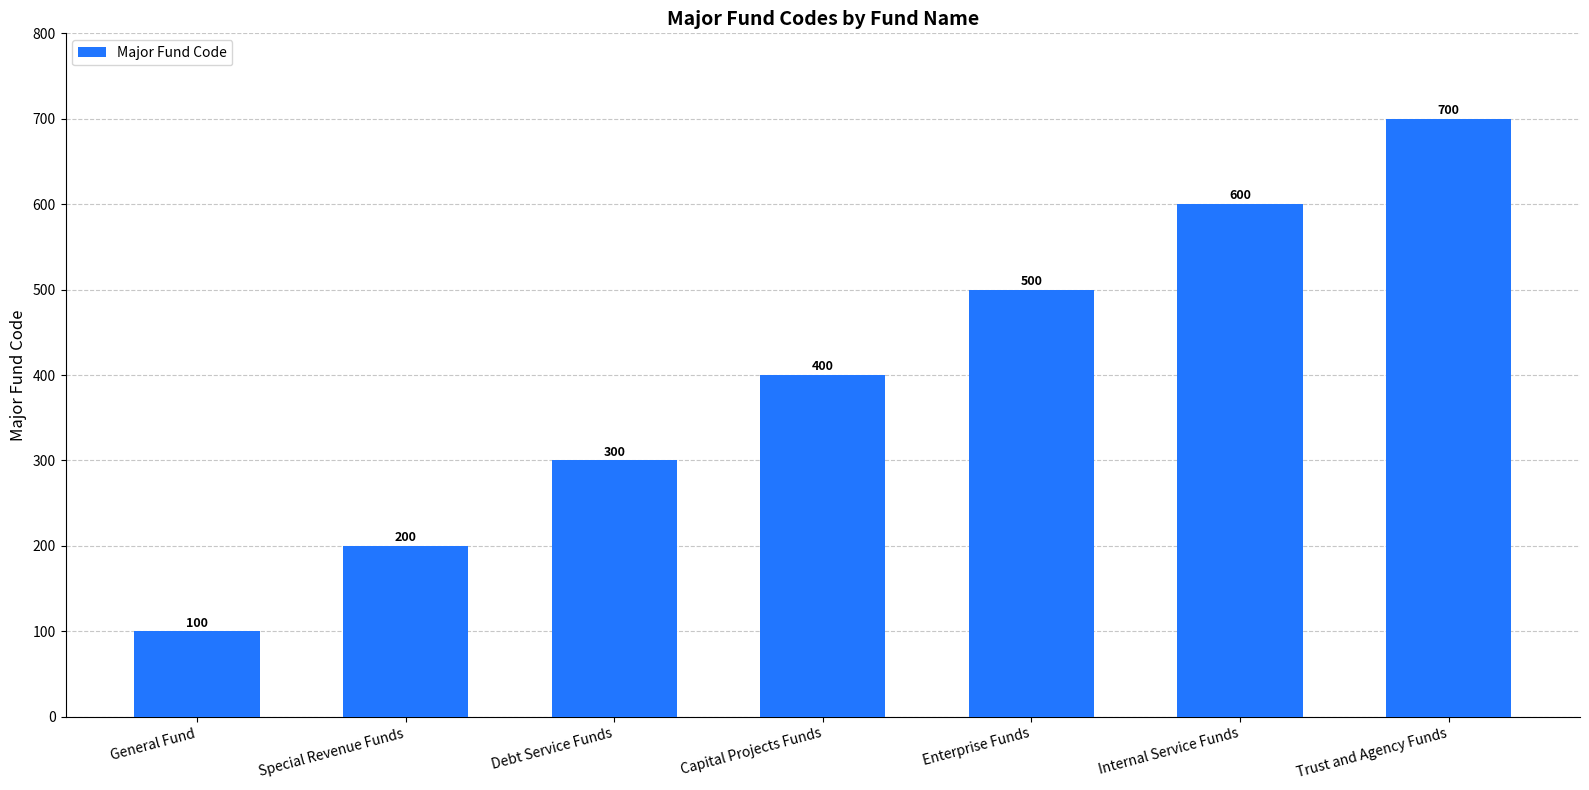

What is the average value?

400